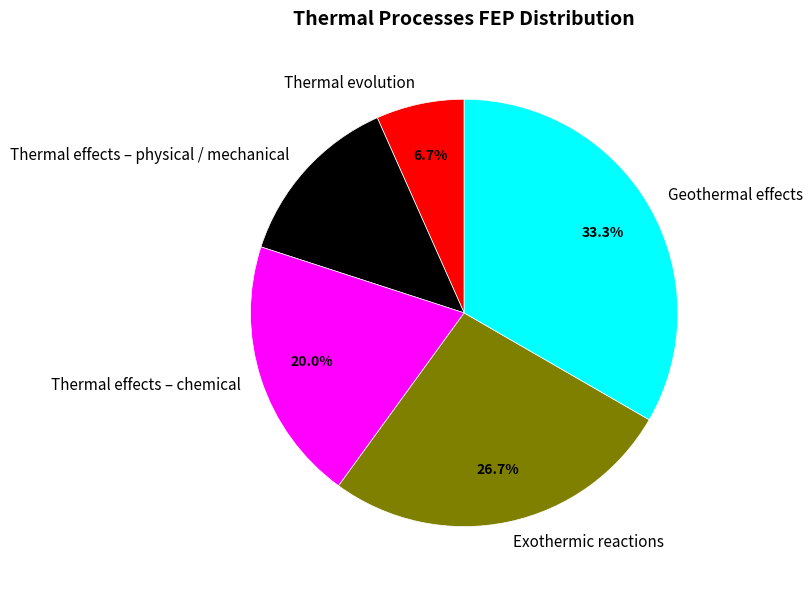

What is the largest slice in the pie chart?

Geothermal effects